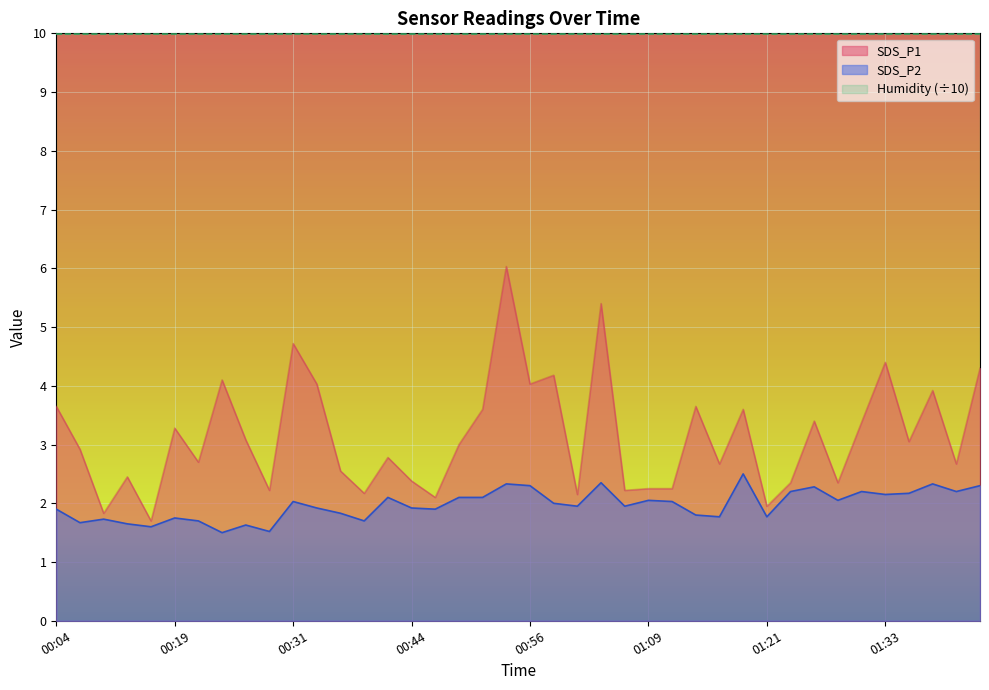

List the series in order of their peak value, highest first.

Humidity (÷10), SDS_P1, SDS_P2